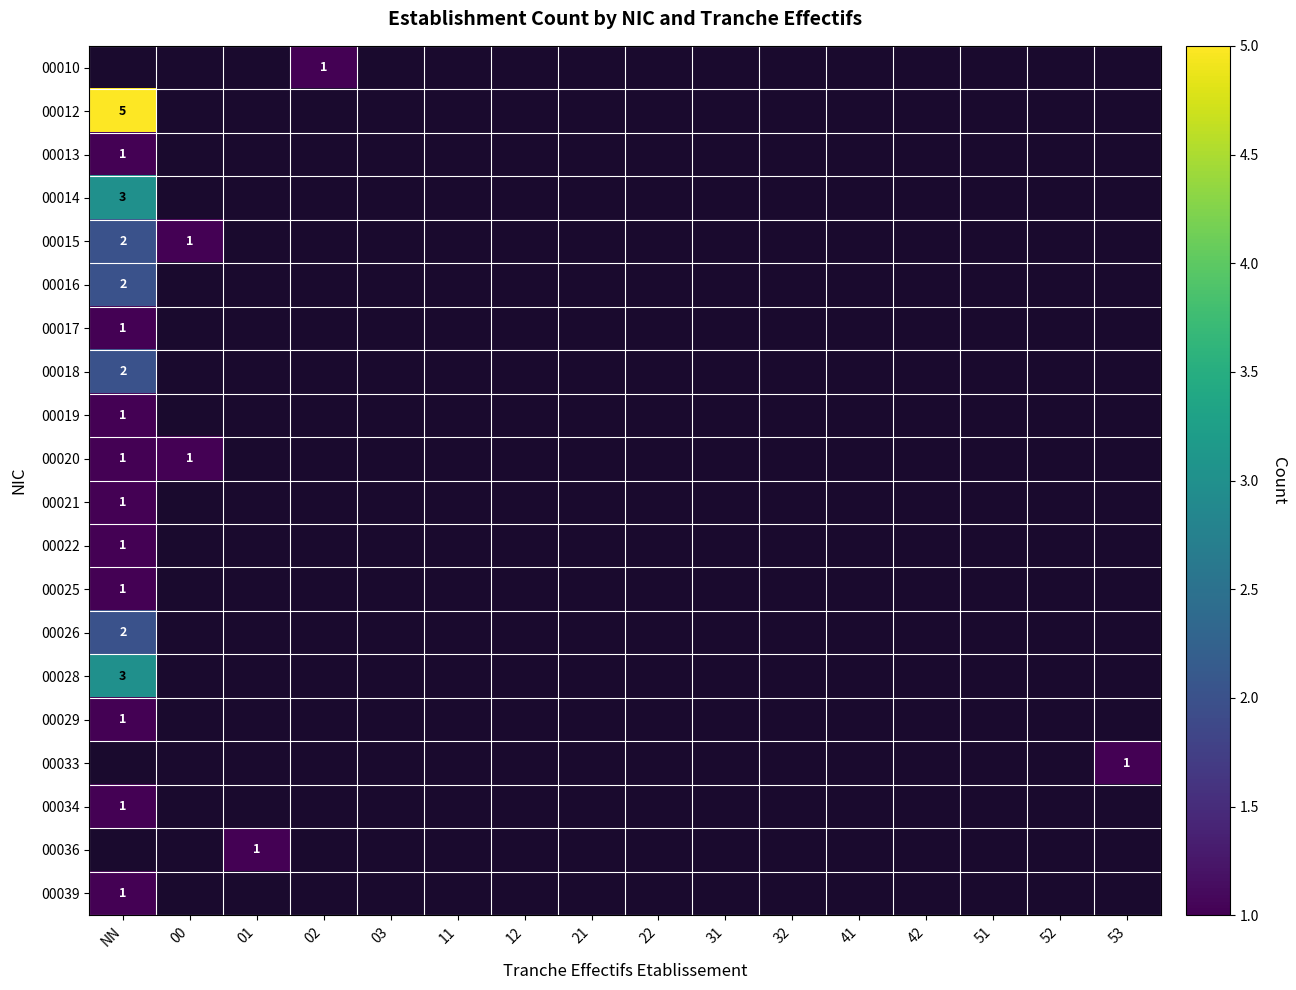

Rank the series by their maximum value, from lowest to highest.

00013, 00010, 00017, 00019, 00020, 00021, 00022, 00025, 00029, 00034, 00039, 00015, 00016, 00018, 00026, 00014, 00028, 00012, 00033, 00036